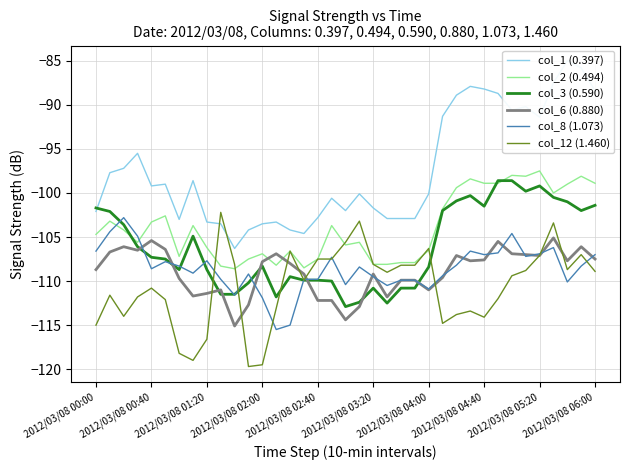

What is the maximum value for col_12 (1.460)?

-102.2